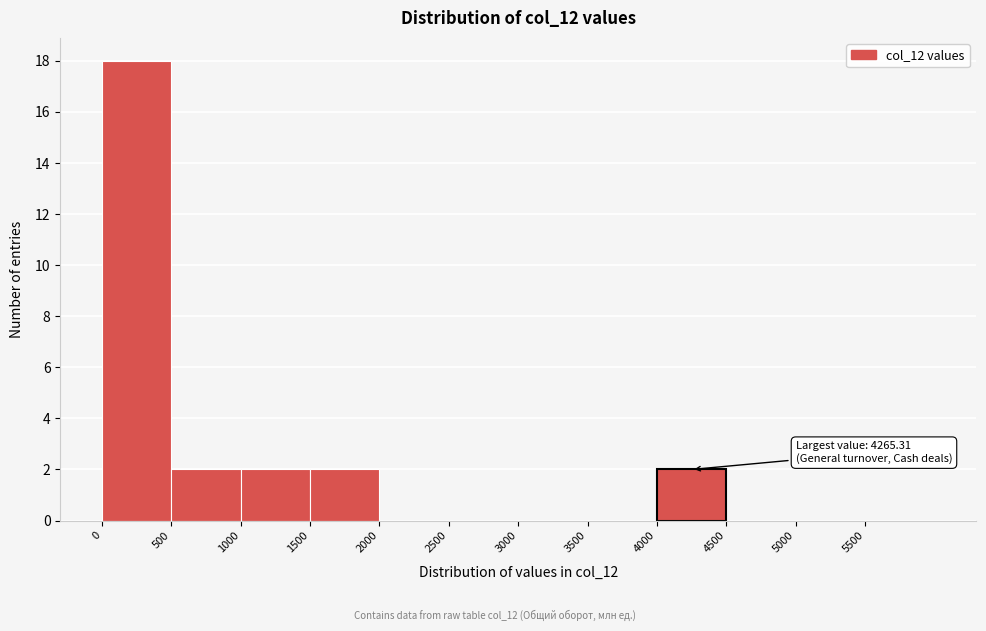

Over which range of the x-axis is the bar tallest?

0 to 500